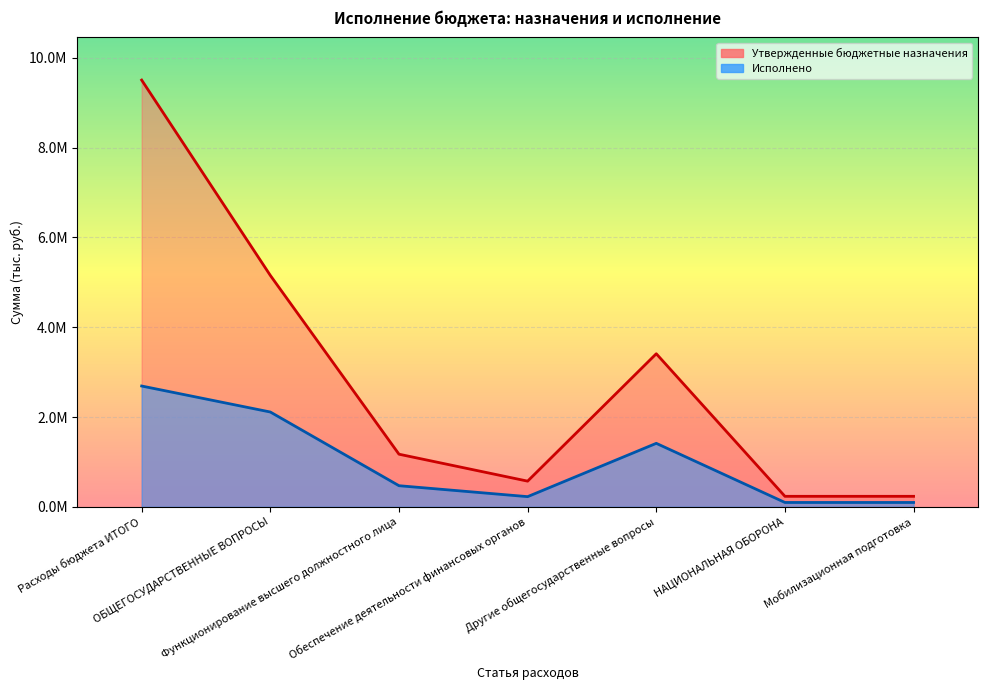

Which series changed the most between Другие общегосударственные вопросы and Мобилизационная подготовка?

Утвержденные бюджетные назначения